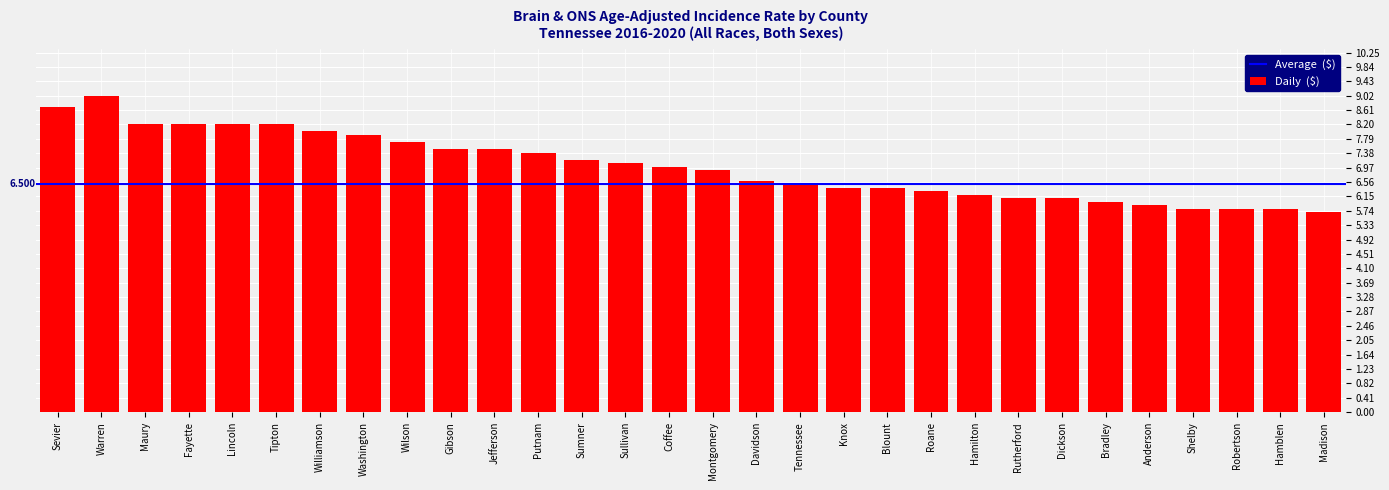

What is the value of the 28th bar from the left?

5.8